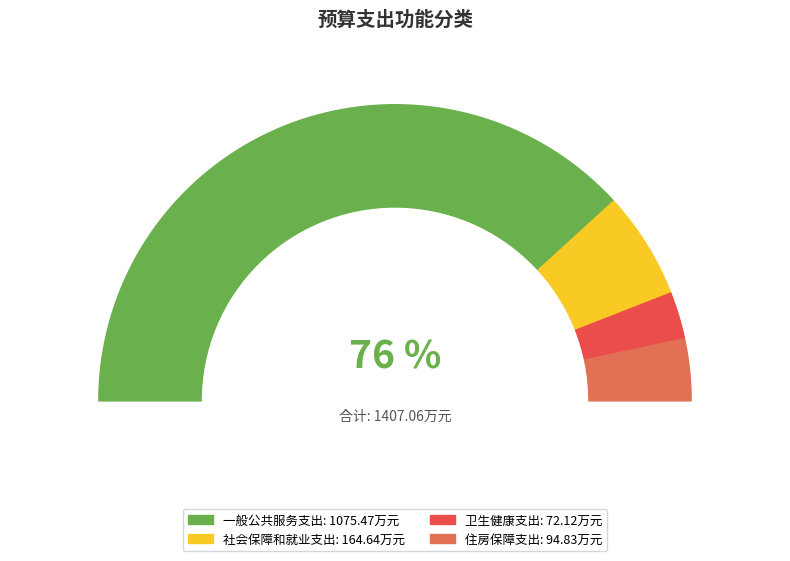

Is it true that 社会保障和就业支出 is 18% of the pie?

False